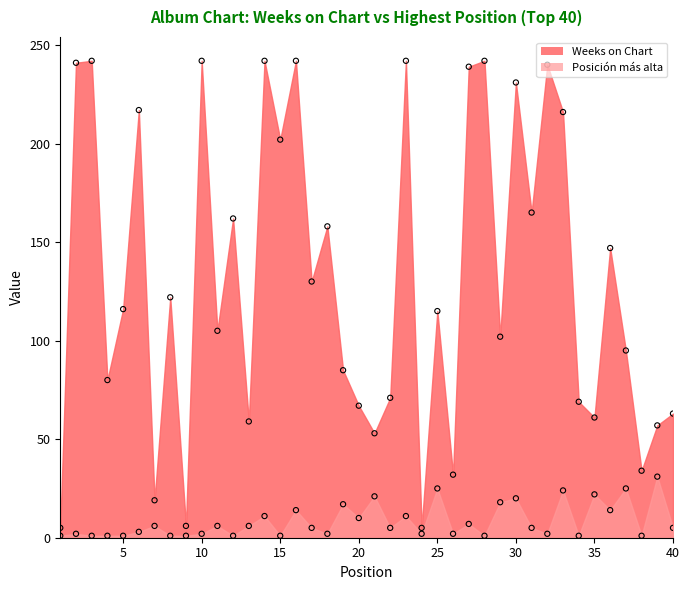

At which category is the sum across all series the highest?

16